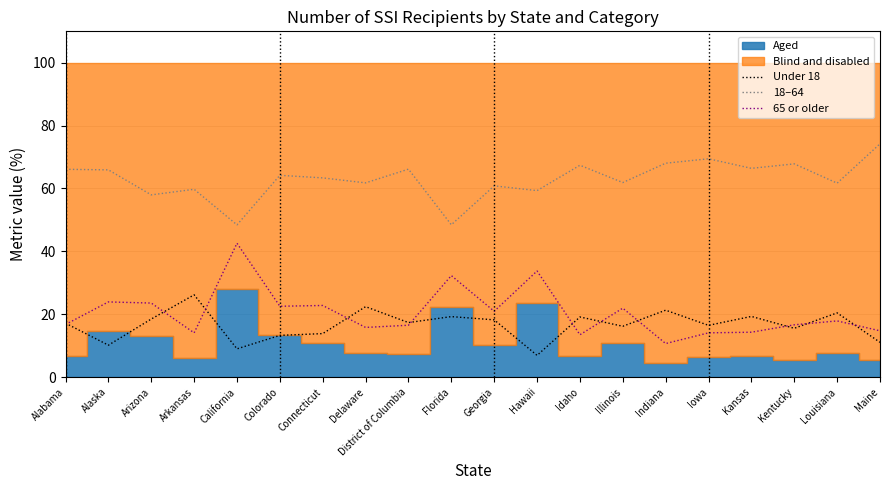

True or false: 18–64 and 65 or older intersect in this chart.

False